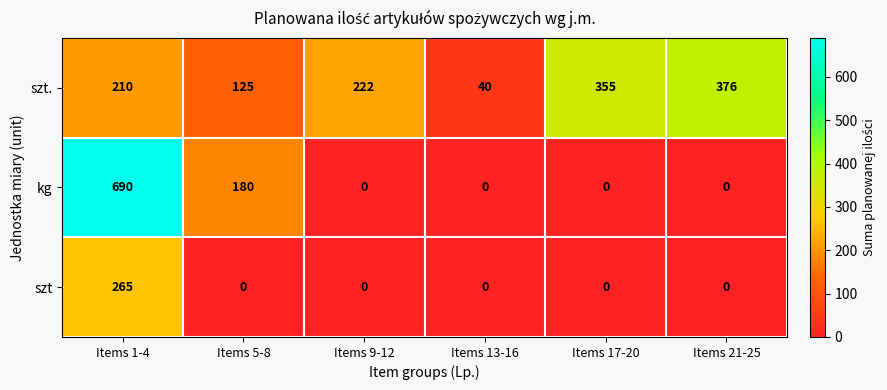

What is the total value across all series at Items 5-8?

305